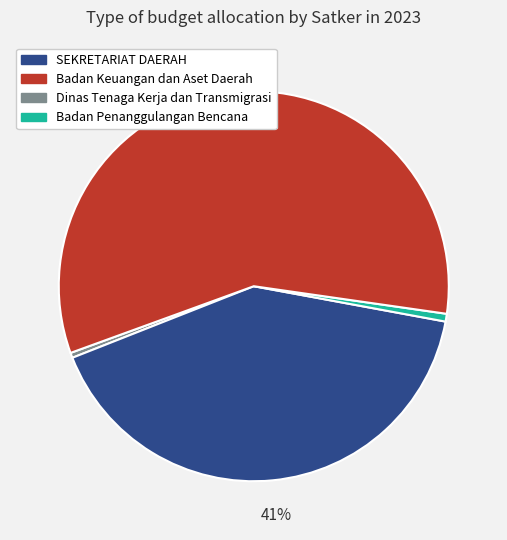

Does any single category account for the majority?

Yes